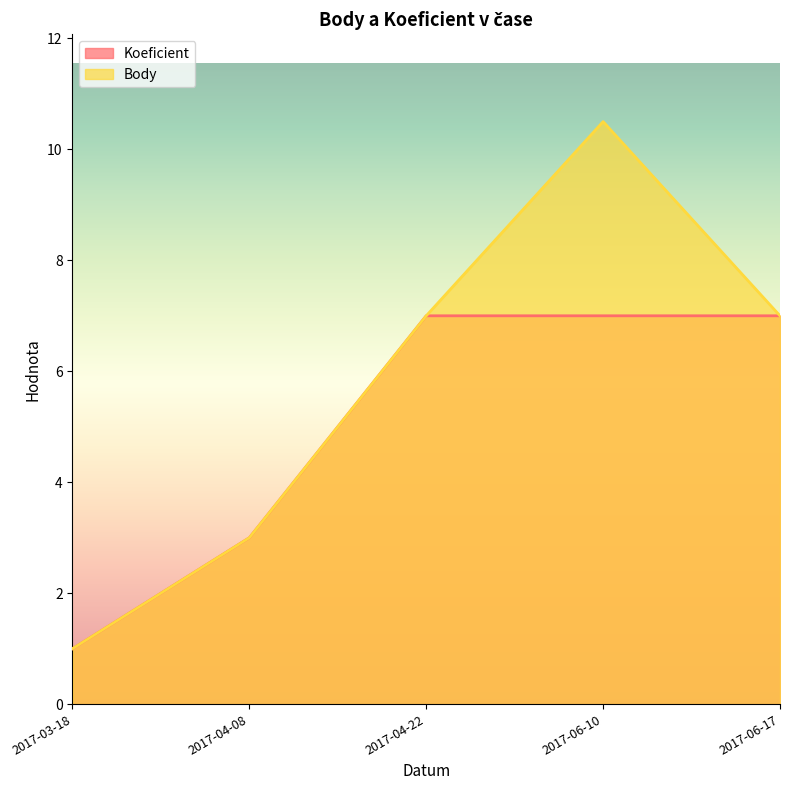

True or false: Koeficient has a value of 7.0 at 2017-04-22.

True